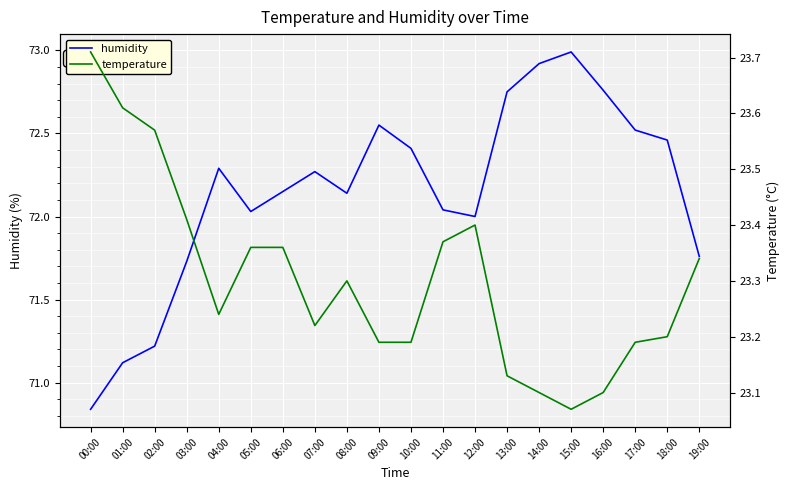

True or false: temperature and humidity cross at least once.

False